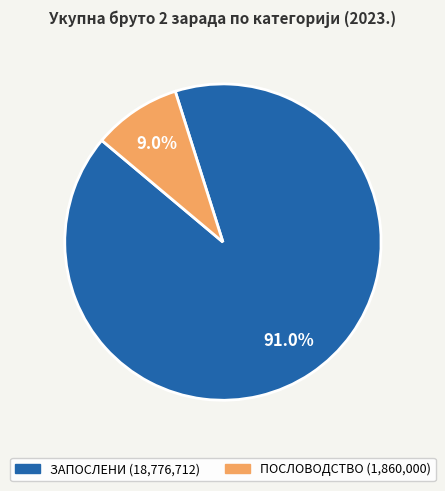

Is there a majority slice in this chart?

Yes